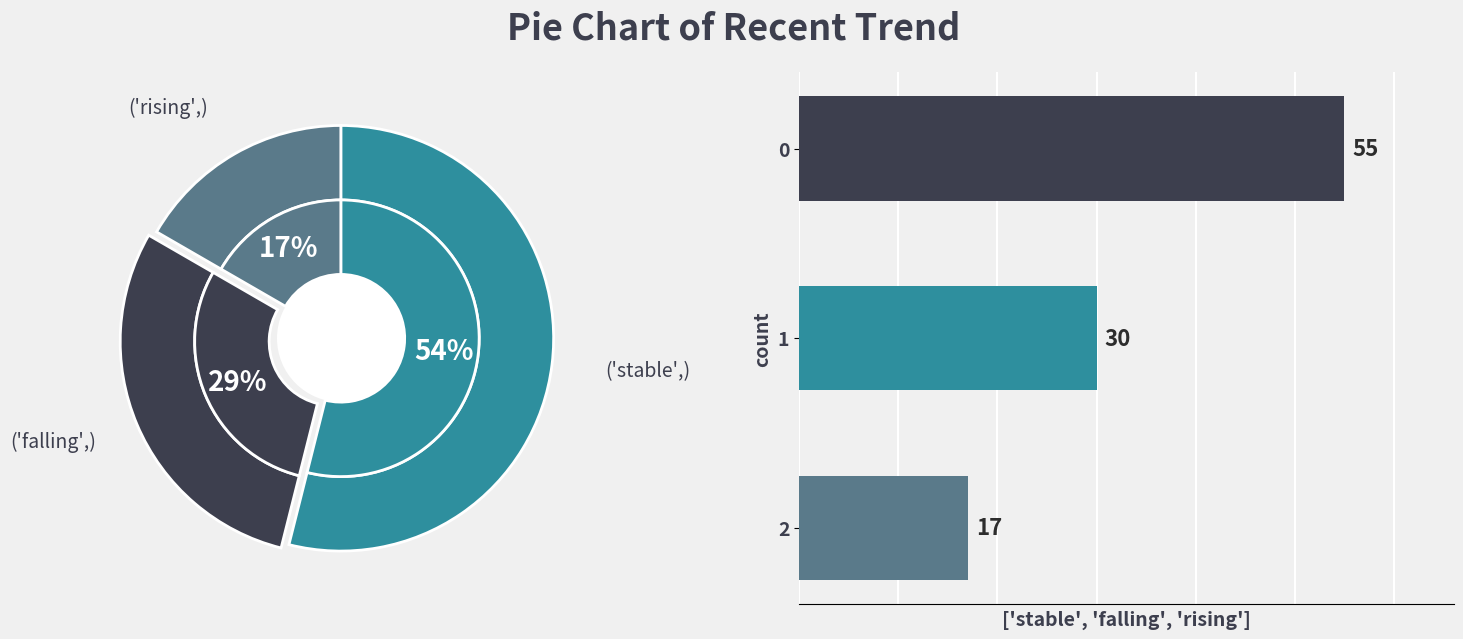

To the nearest percent, what is the average slice percentage?

33%